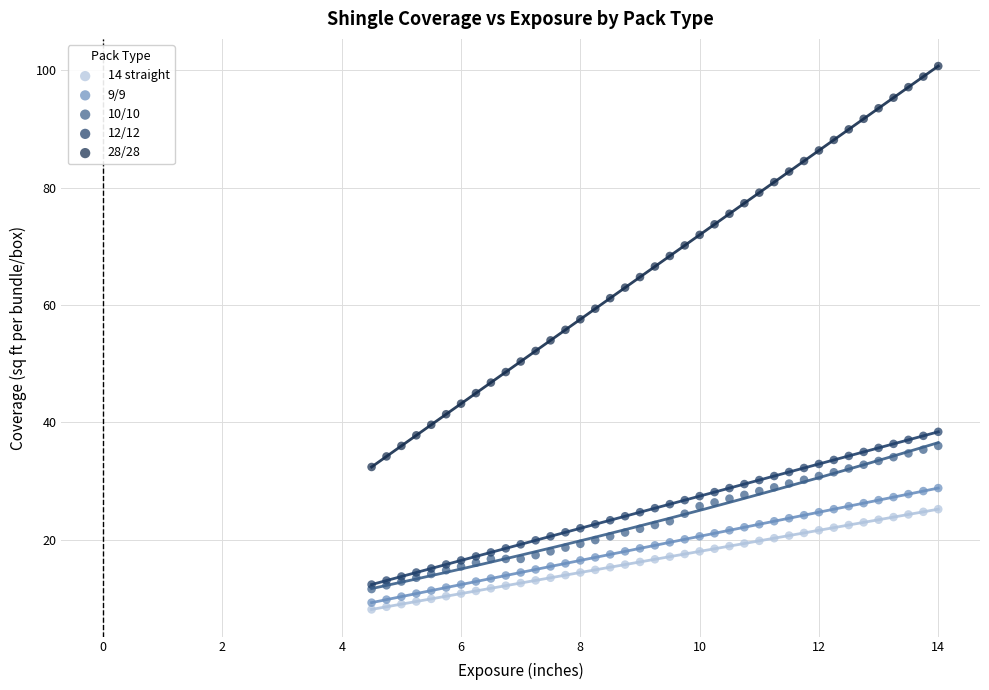

What are all the series names shown in the legend?

14 straight, 9/9, 10/10, 12/12, 28/28